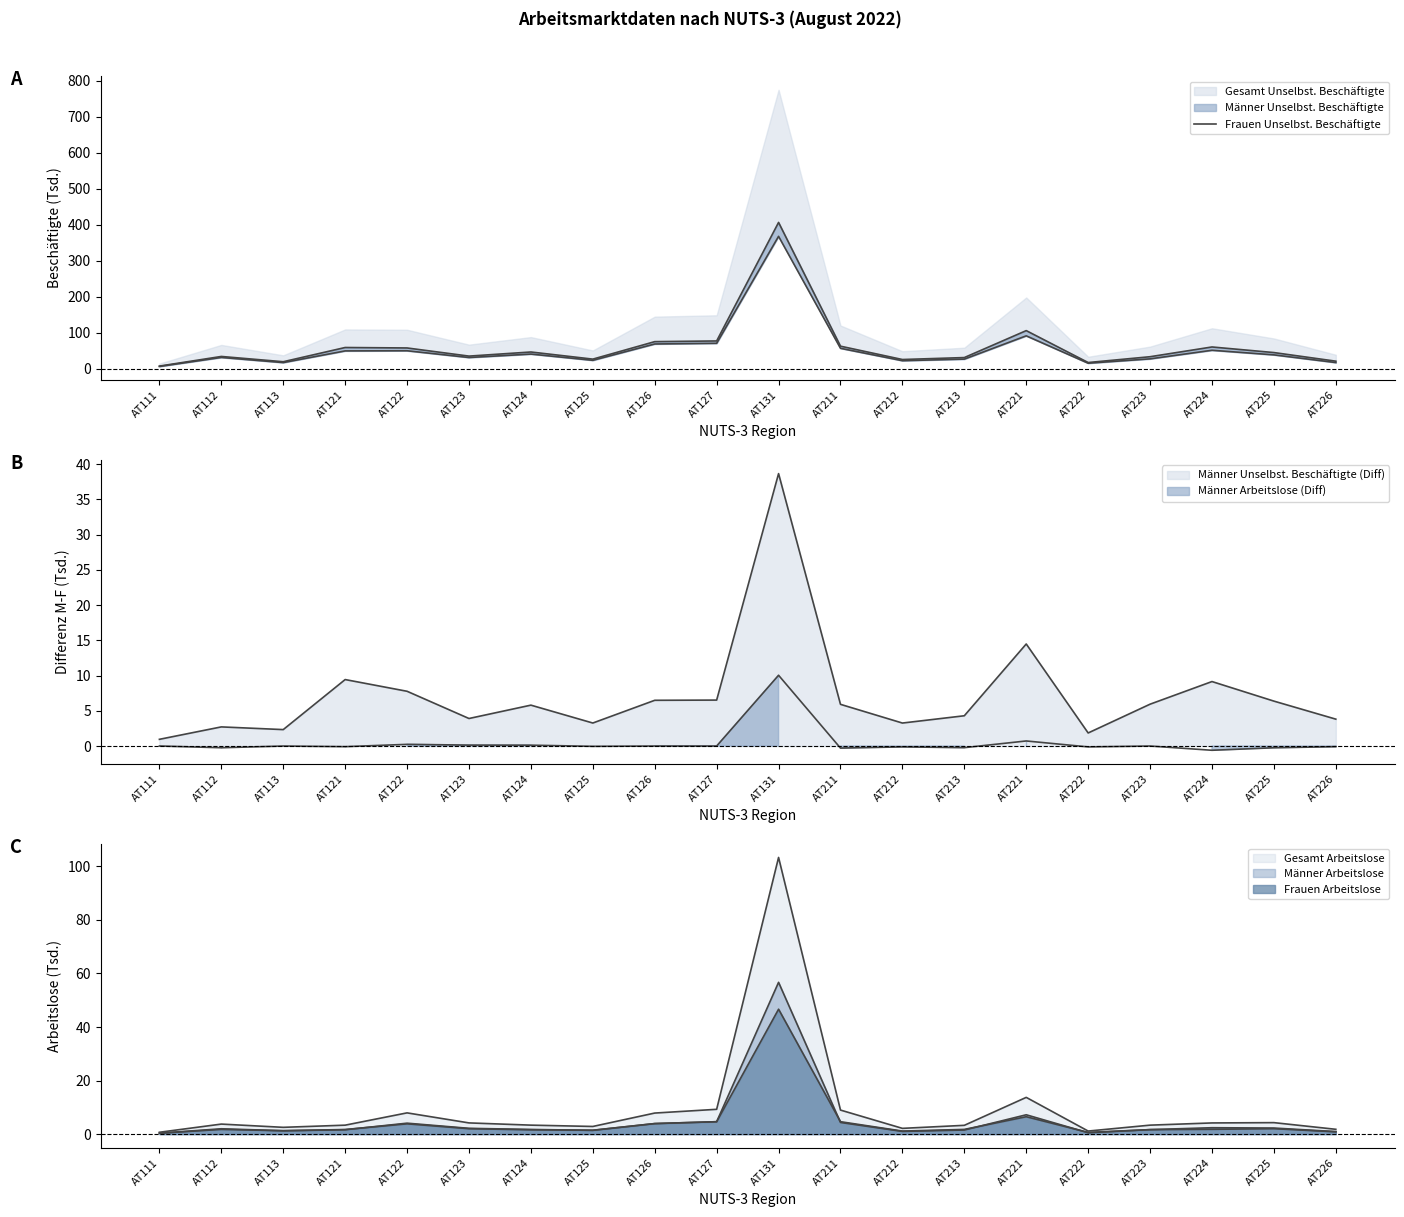

Approximately how many times larger is the value at AT211 compared to AT122?

1.1